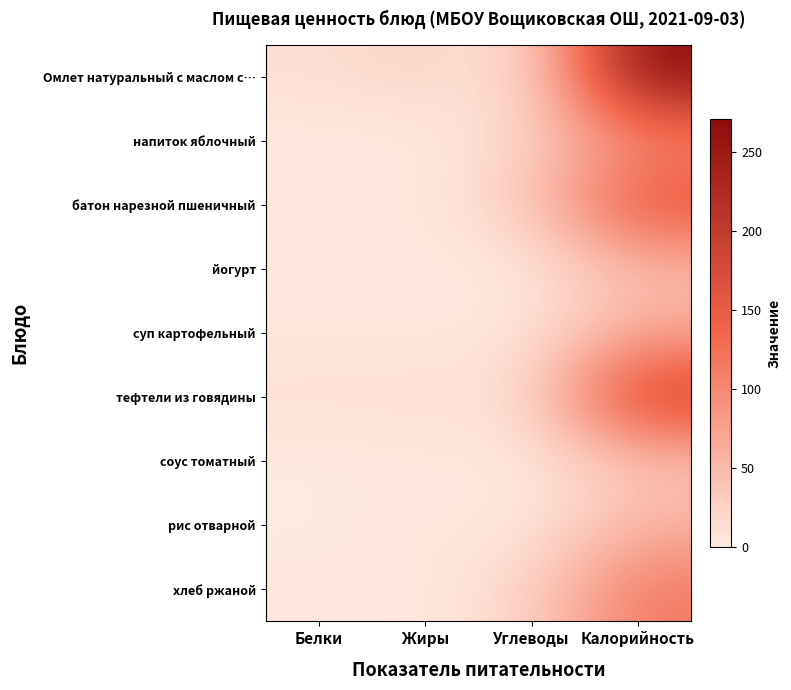

Rank the series by their maximum value, from highest to lowest.

Омлет натуральный с маслом с…, тефтели из говядины, батон нарезной пшеничный, хлеб ржаной, напиток яблочный, суп картофельный, рис отварной, йогурт, соус томатный